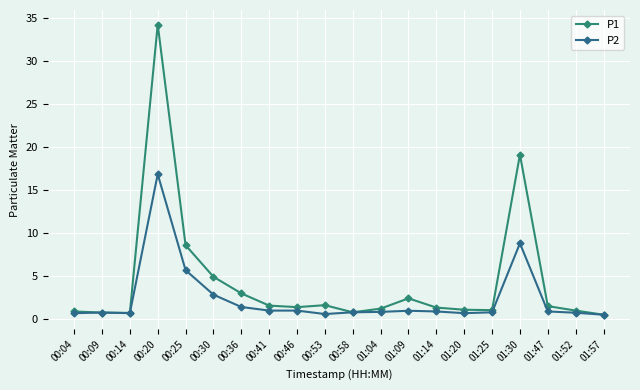

What are all the series names shown in the legend?

P1, P2